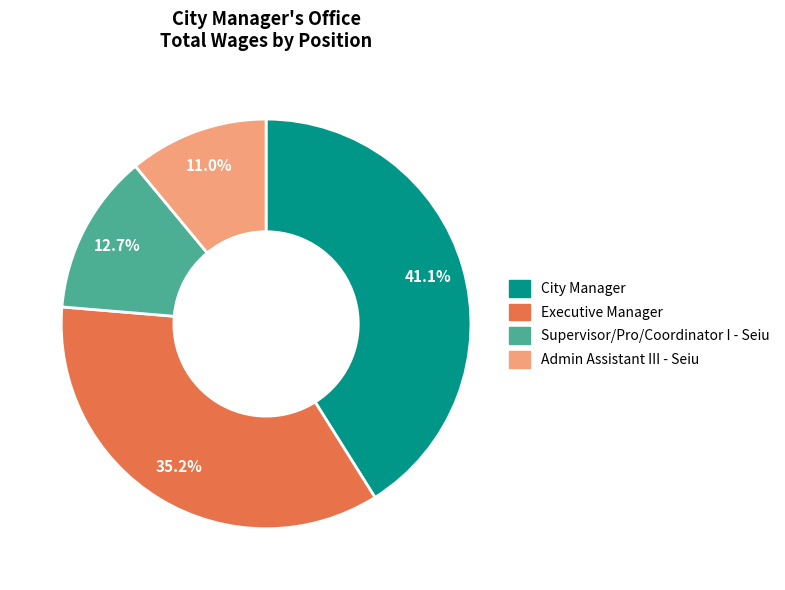

True or false: Supervisor/Pro/Coordinator I - Seiu accounts for 13% of the total.

True